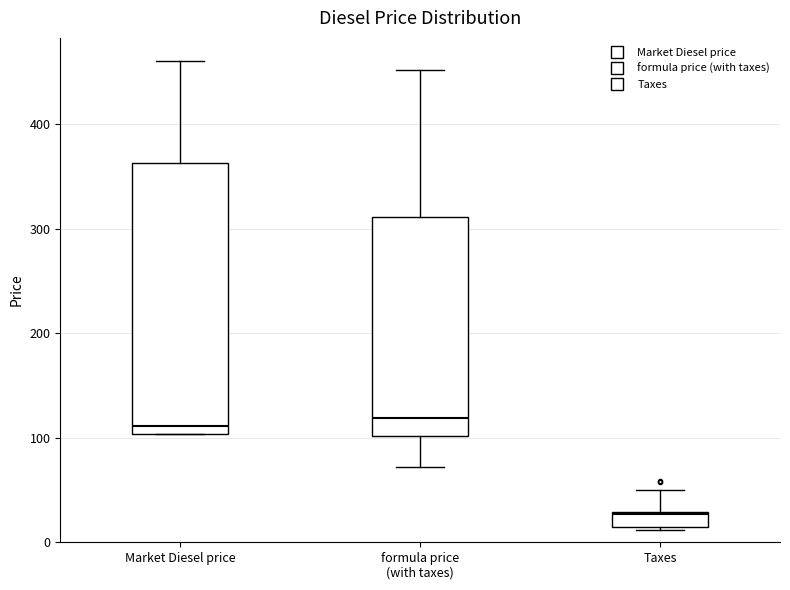

Comparing the boxes themselves (not the whiskers), which one is the tallest?

Market Diesel price